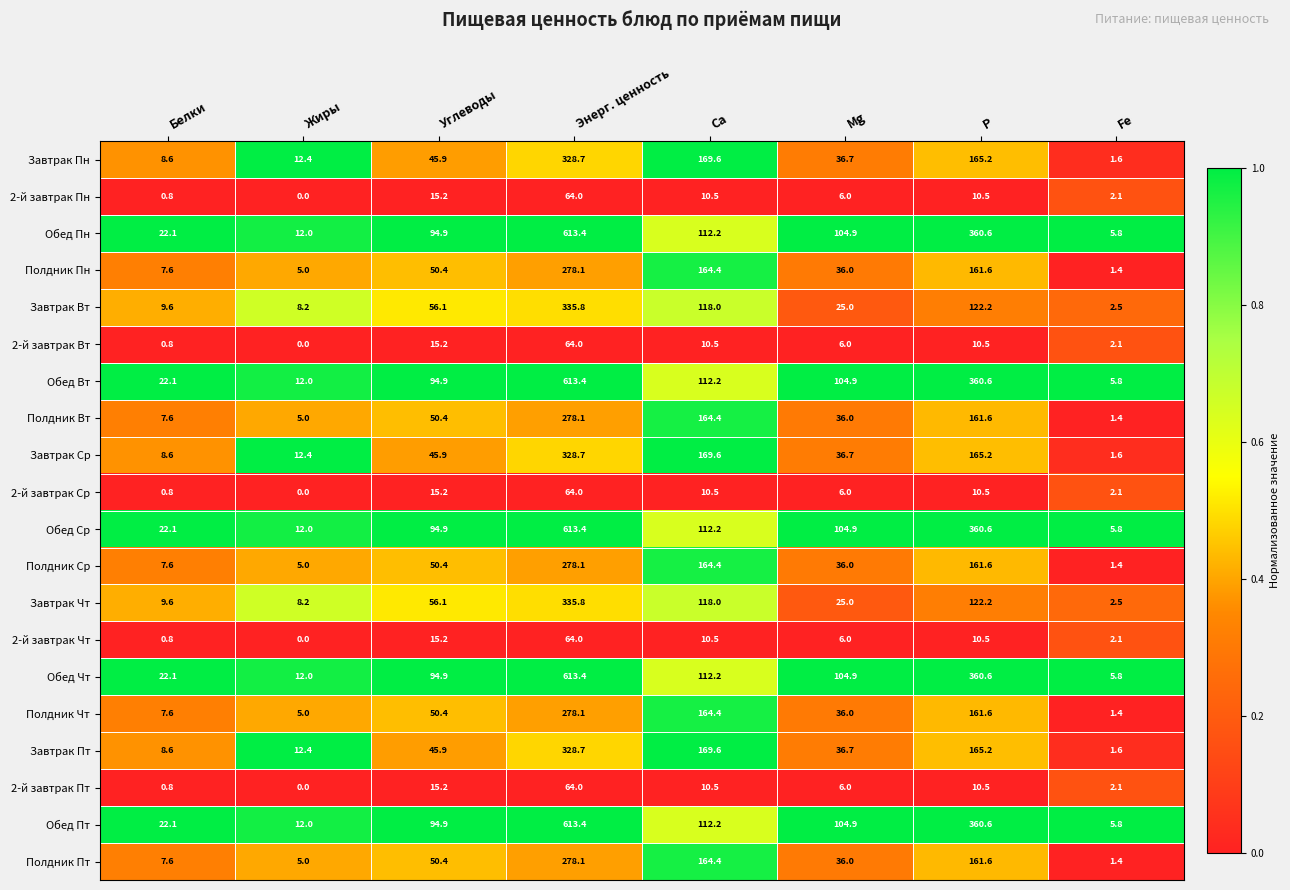

Is the value of Обед Пт at Mg greater than the value of 2-й завтрак Пт at Углеводы?

Yes